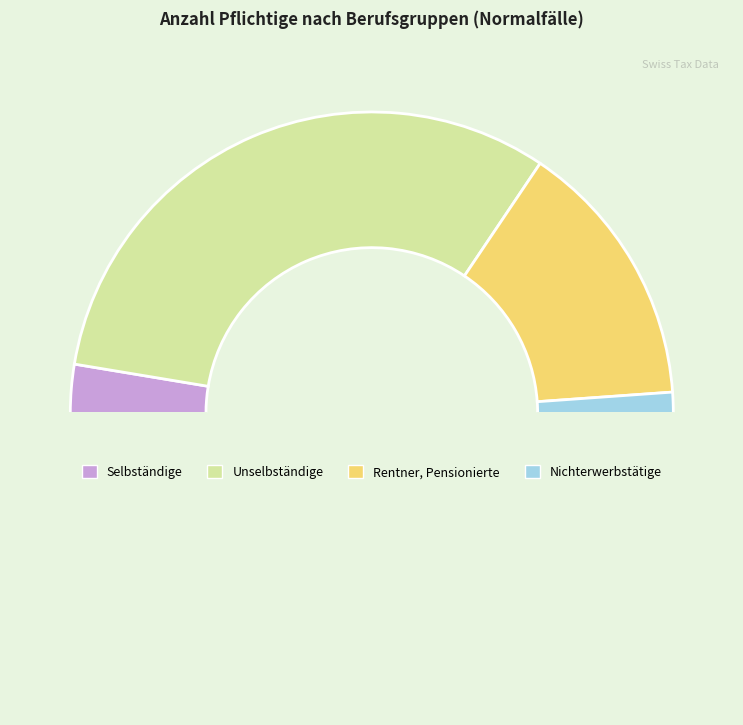

How many slices are in this pie chart?

4